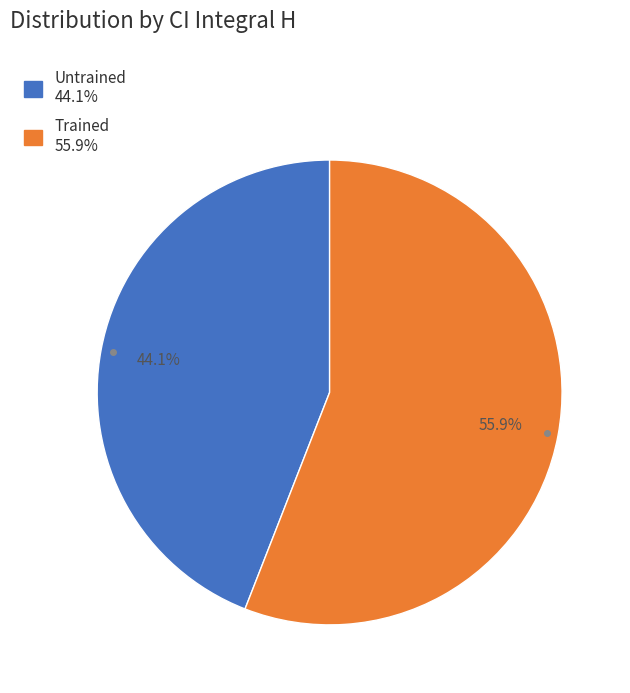

Which slice is the largest?

Trained